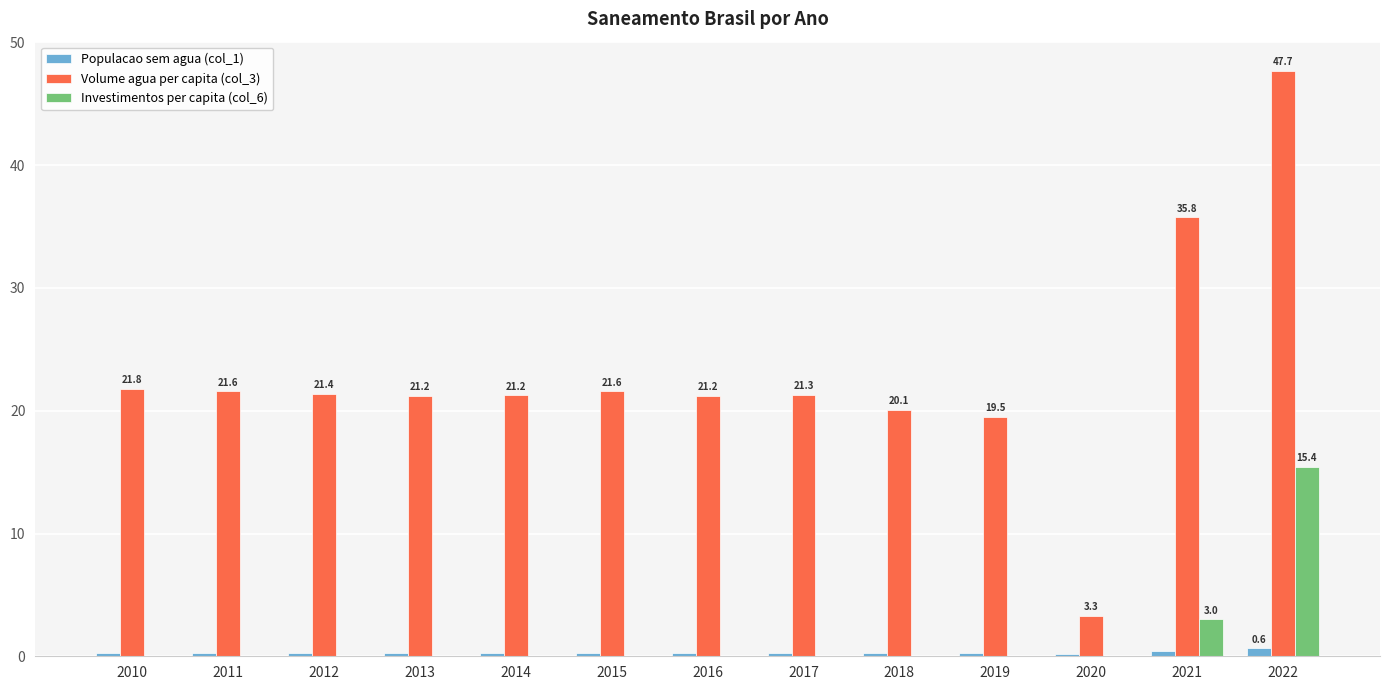

Which label corresponds to the largest value in the chart?

2022